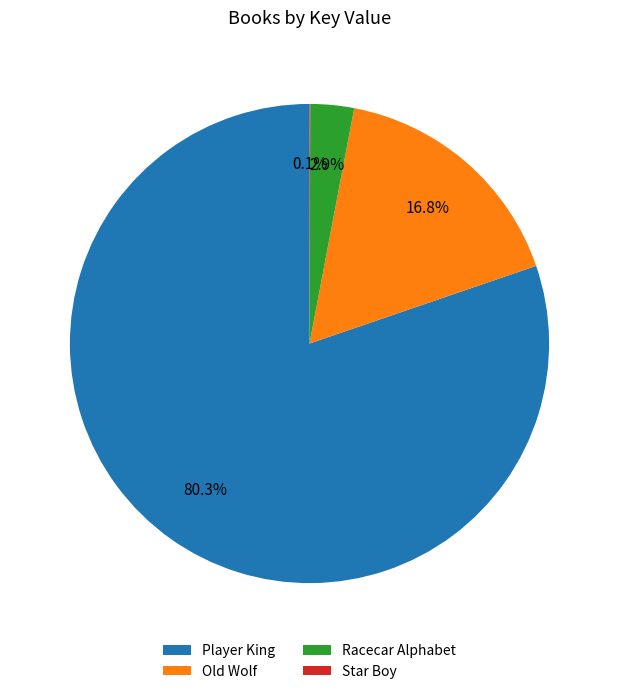

Between Old Wolf and Racecar Alphabet, which is larger?

Old Wolf